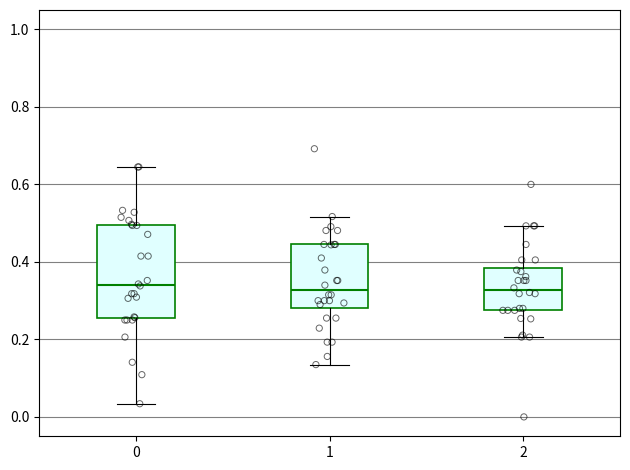

Reading left to right, read every box against the y-axis: the position of its median line, the range the box covers, and the ends of its whiskers. The values are not printed on the chart, so give them approximately, as read against the axis.

0: median 0.34, box 0.26 to 0.50, whiskers 0.04 to 0.64
1: median 0.32, box 0.28 to 0.44, whiskers 0.14 to 0.52
2: median 0.32, box 0.28 to 0.38, whiskers 0.20 to 0.50